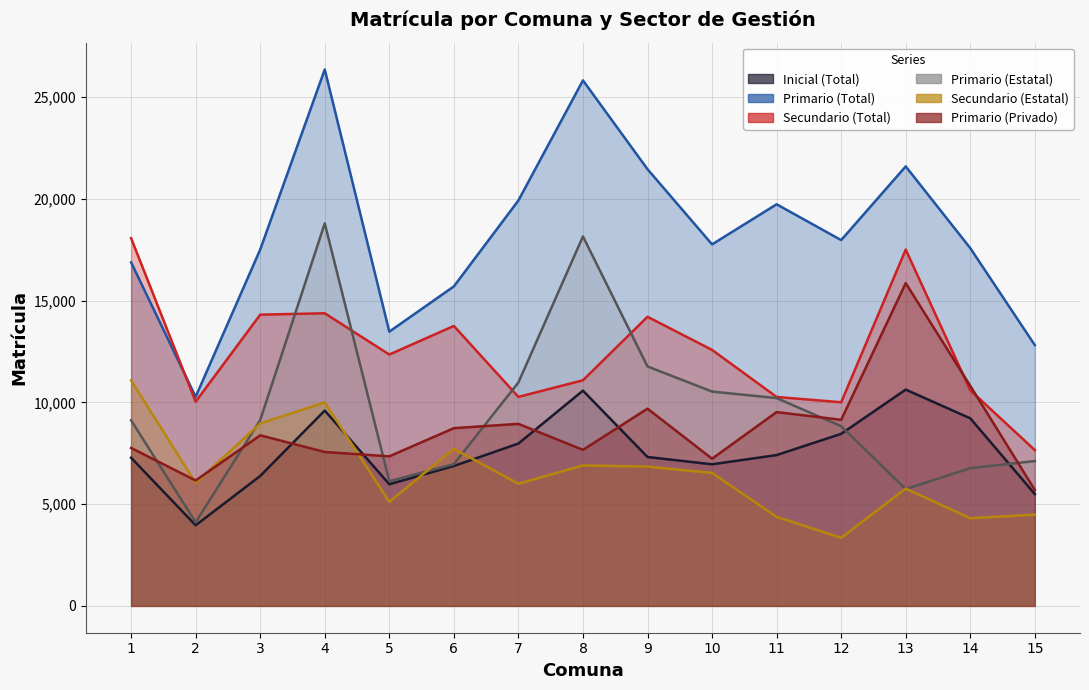

What is the minimum value for Secundario (Total)?

7658